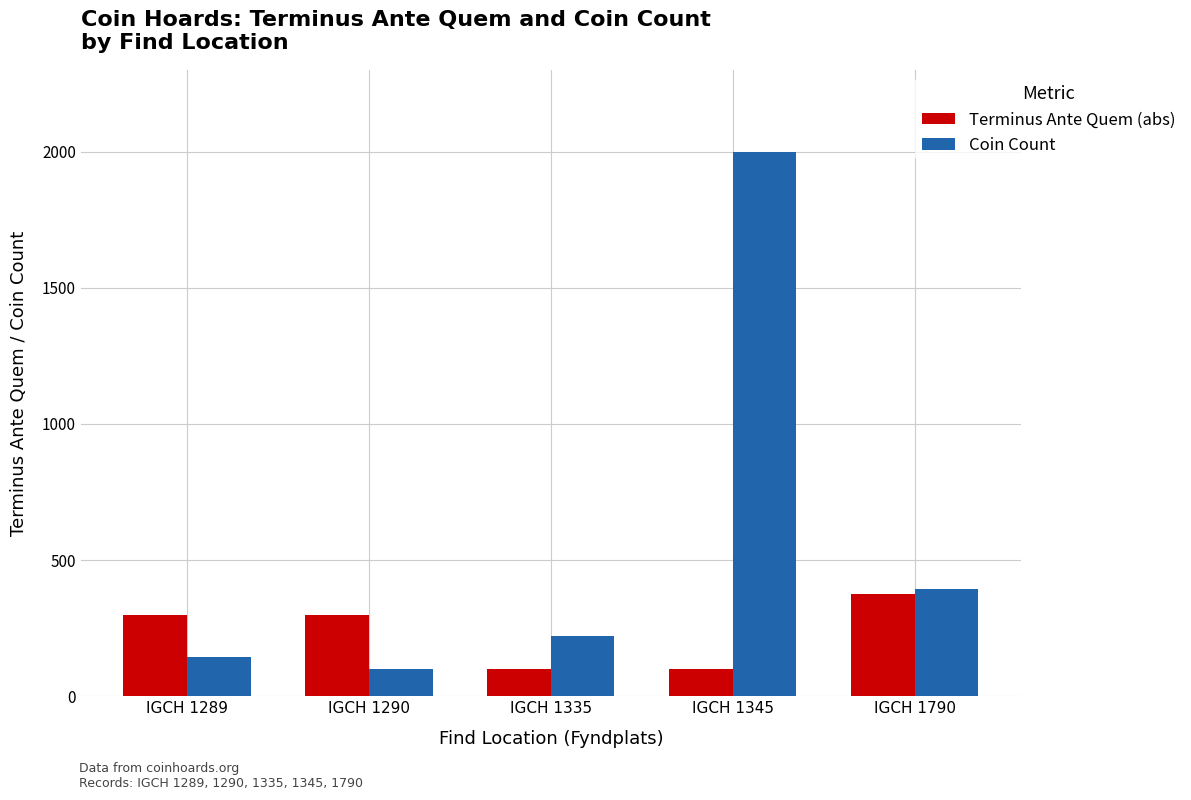

List the series in order of their peak value, highest first.

Coin Count, Terminus Ante Quem (abs)